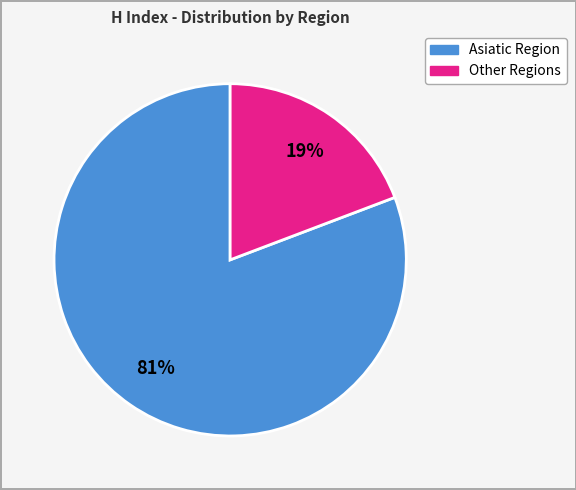

Does any single category account for the majority?

Yes